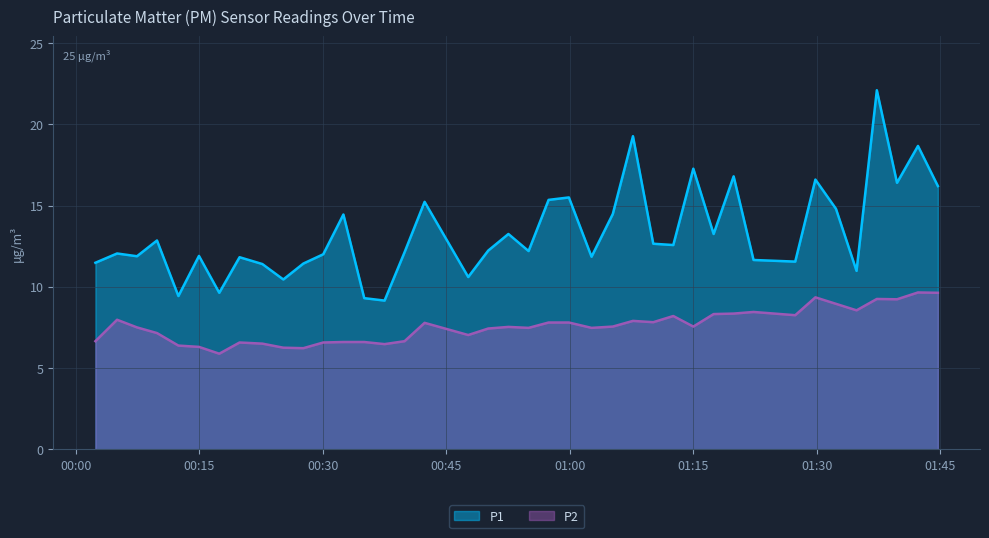

Which series has the largest range (max minus min)?

P1